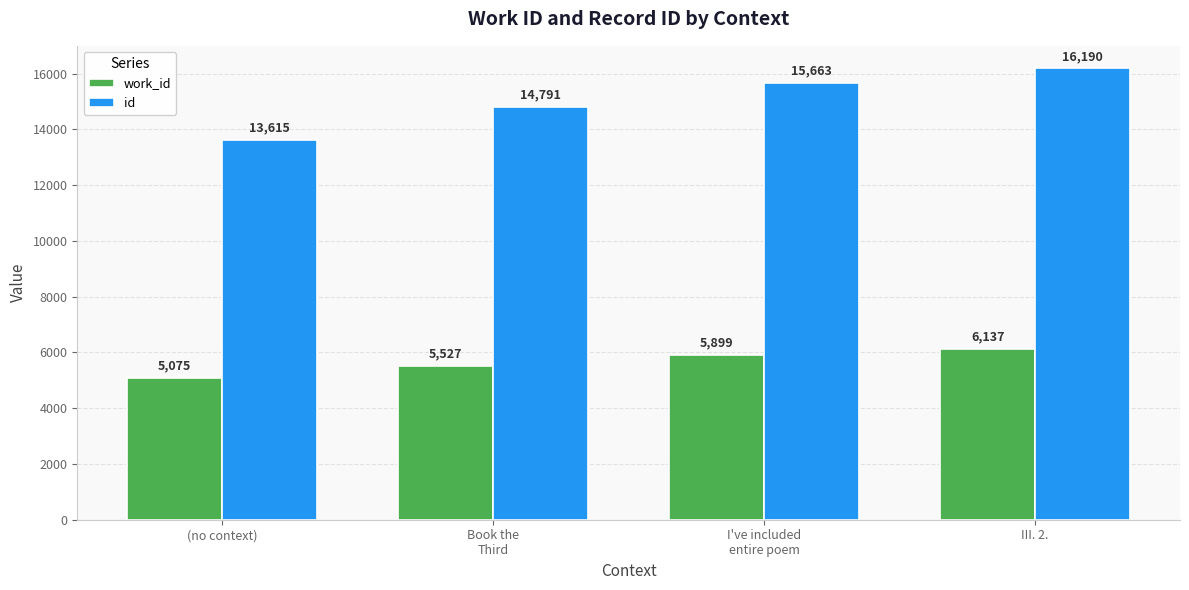

What is the difference between the maximum and minimum values in the work_id series?

1062